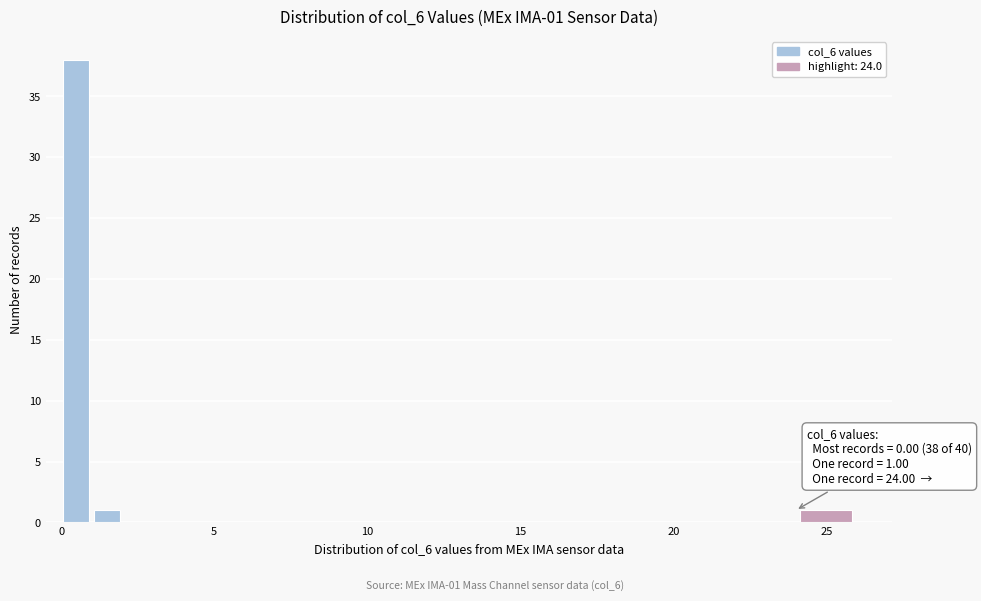

Around what value on the x-axis is the tallest bar? Give the approximate position of its centre, as read against the axis.

0.5